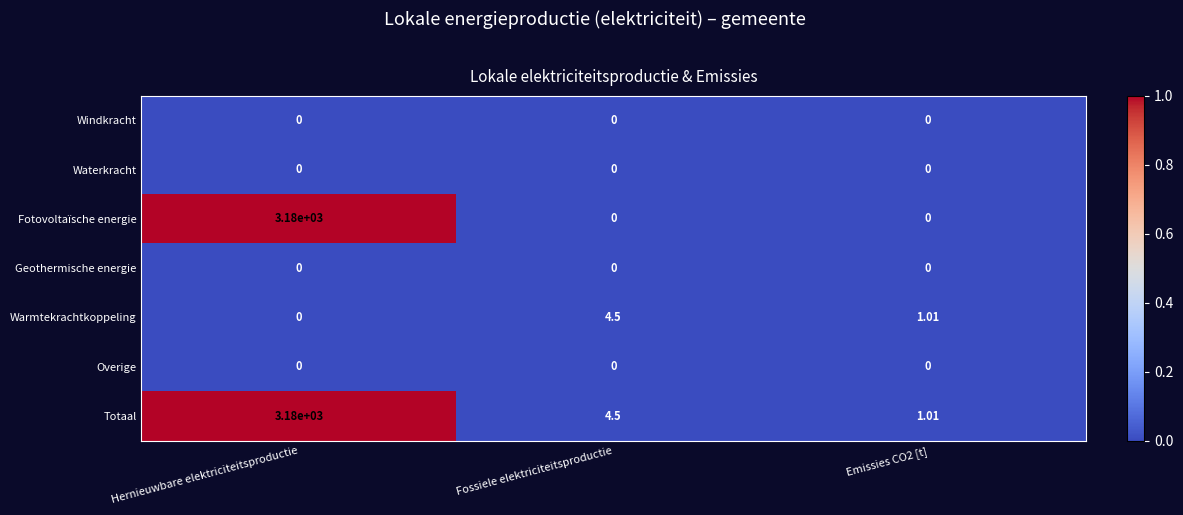

At how many categories does at least one series exceed 0?

3